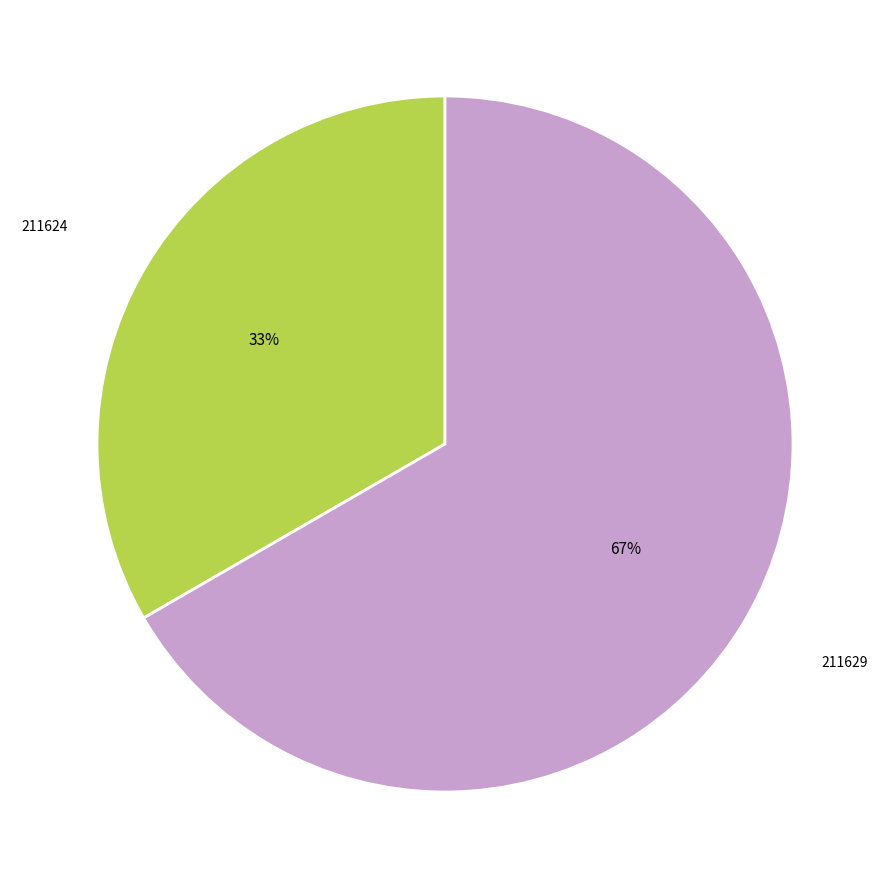

Is there a majority slice in this chart?

Yes